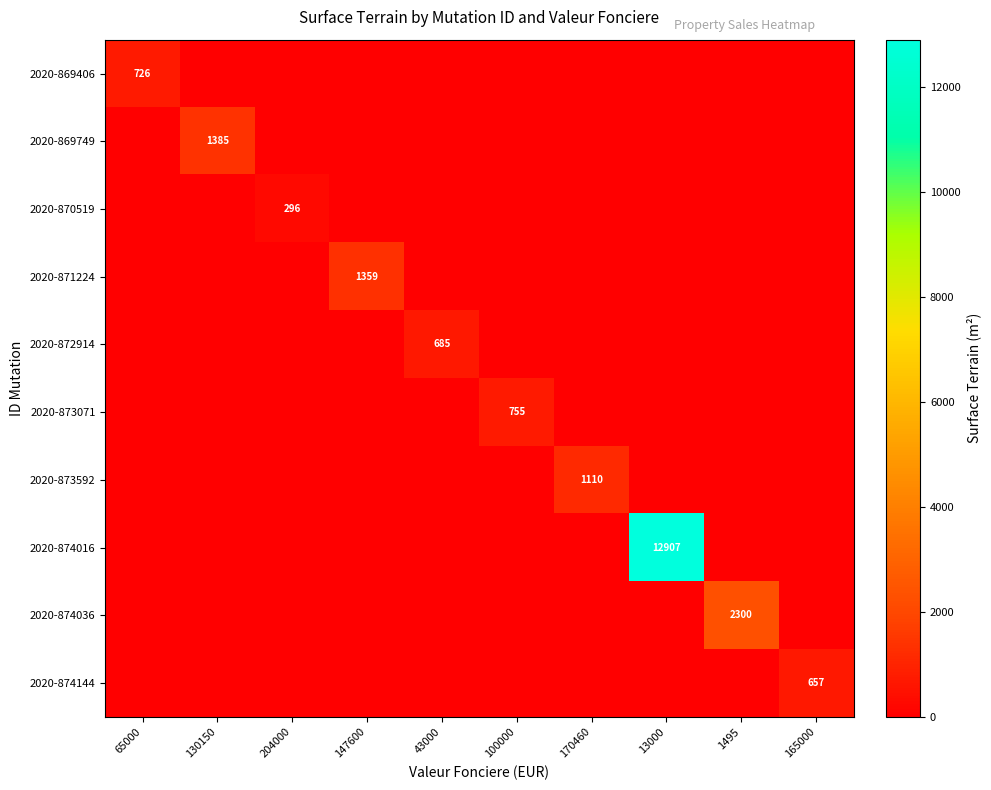

Which series has the widest spread of values?

2020-874016